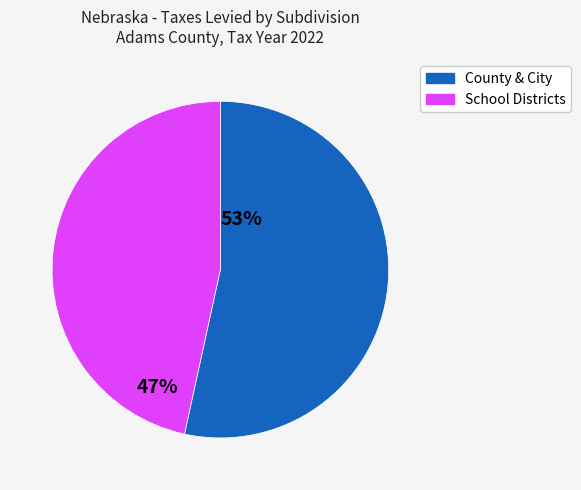

Does any single category account for the majority?

Yes